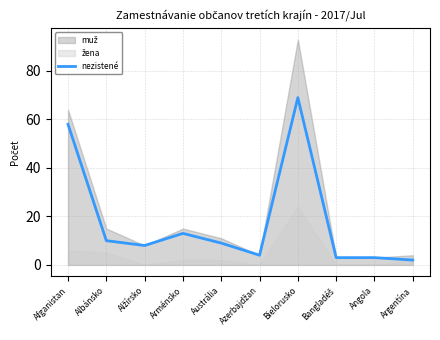

The chart shows a value of 3 at Bangladéš. True or false?

True